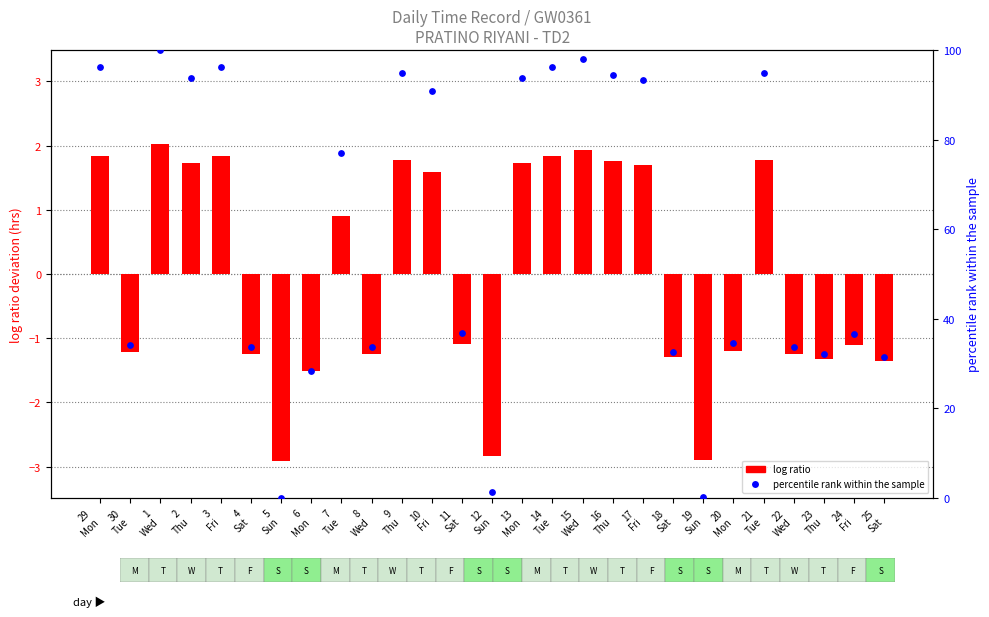

At how many categories does at least one series exceed 4?

24